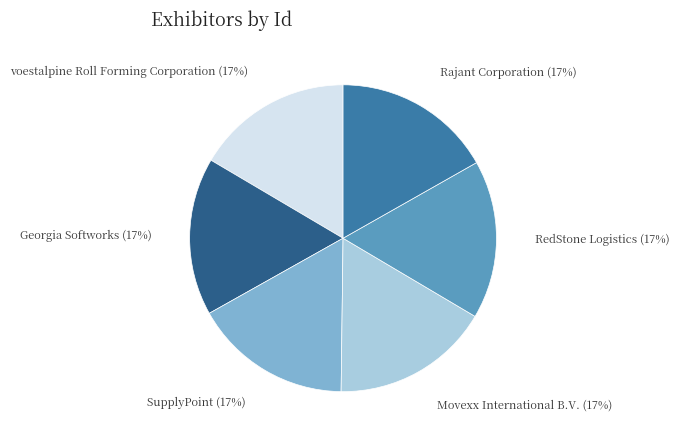

Does SupplyPoint account for over 50% of the chart?

No